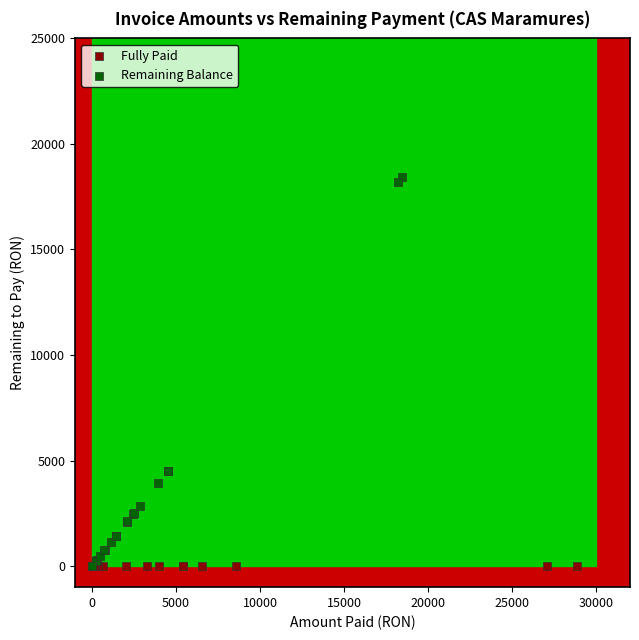

Which series reaches the maximum Y coordinate?

Remaining Balance